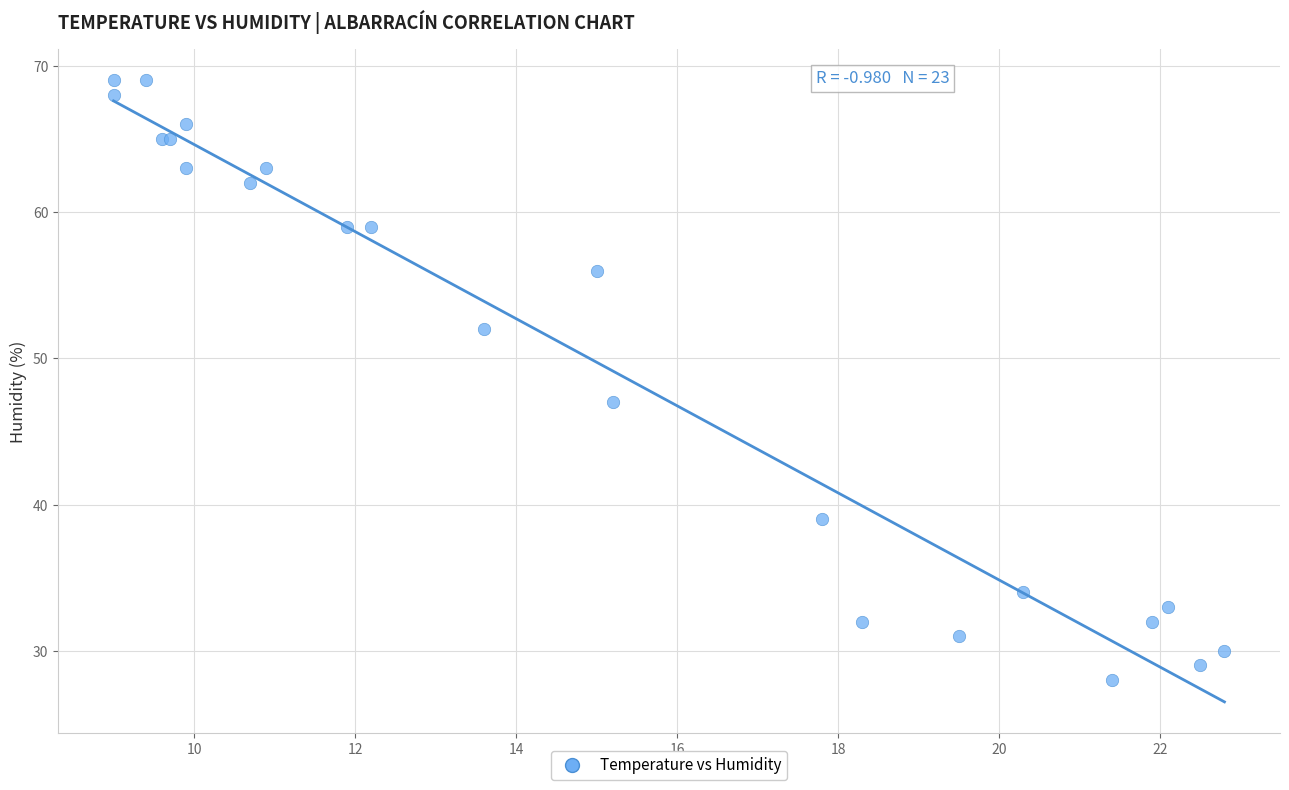

What Y value in the scatter plot is closest to 48?

47